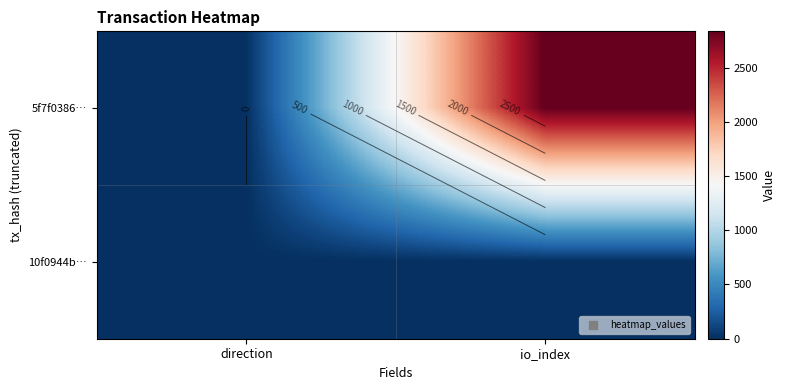

What is the difference between the highest and lowest values at direction?

2